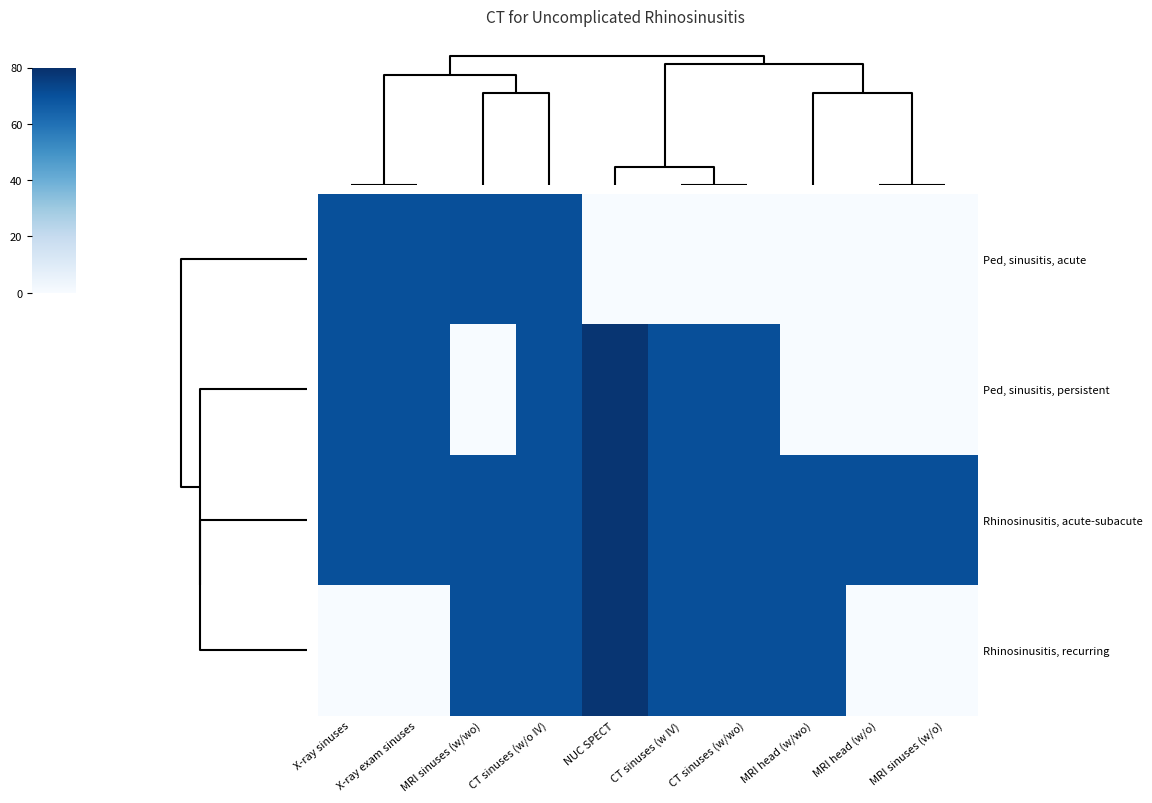

Reading right to left, list all the values displayed in this chart.

Ped, sinusitis, acute: MRI sinuses (w/o)=0.0	MRI head (w/o)=0.0	MRI head (w/wo)=0.0	CT sinuses (w/wo)=0.0	CT sinuses (w IV)=0.0	NUC SPECT=0.0	CT sinuses (w/o IV)=70.5	MRI sinuses (w/wo)=70.5	X-ray exam sinuses=70.2	X-ray sinuses=70.2
Ped, sinusitis, persistent: MRI sinuses (w/o)=0.0	MRI head (w/o)=0.0	MRI head (w/wo)=0.0	CT sinuses (w/wo)=70.5	CT sinuses (w IV)=70.5	NUC SPECT=78.3	CT sinuses (w/o IV)=70.5	MRI sinuses (w/wo)=0.0	X-ray exam sinuses=70.2	X-ray sinuses=70.2
Rhinosinusitis, acute-subacute: MRI sinuses (w/o)=70.5	MRI head (w/o)=70.5	MRI head (w/wo)=70.5	CT sinuses (w/wo)=70.5	CT sinuses (w IV)=70.5	NUC SPECT=78.3	CT sinuses (w/o IV)=70.5	MRI sinuses (w/wo)=70.5	X-ray exam sinuses=70.2	X-ray sinuses=70.2
Rhinosinusitis, recurring: MRI sinuses (w/o)=0.0	MRI head (w/o)=0.0	MRI head (w/wo)=70.5	CT sinuses (w/wo)=70.5	CT sinuses (w IV)=70.5	NUC SPECT=78.3	CT sinuses (w/o IV)=70.5	MRI sinuses (w/wo)=70.5	X-ray exam sinuses=0.0	X-ray sinuses=0.0